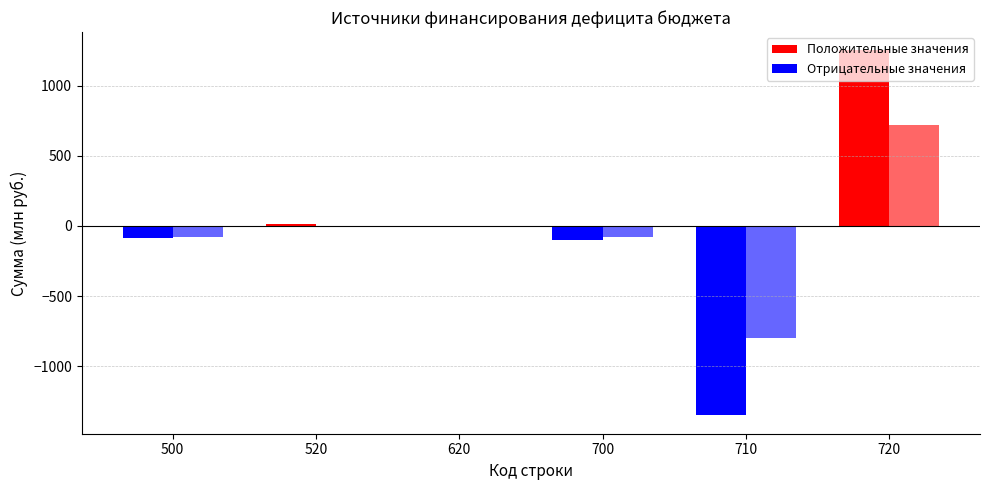

What is the value of the Исполнено bar at the 5th from the left?

-797.4